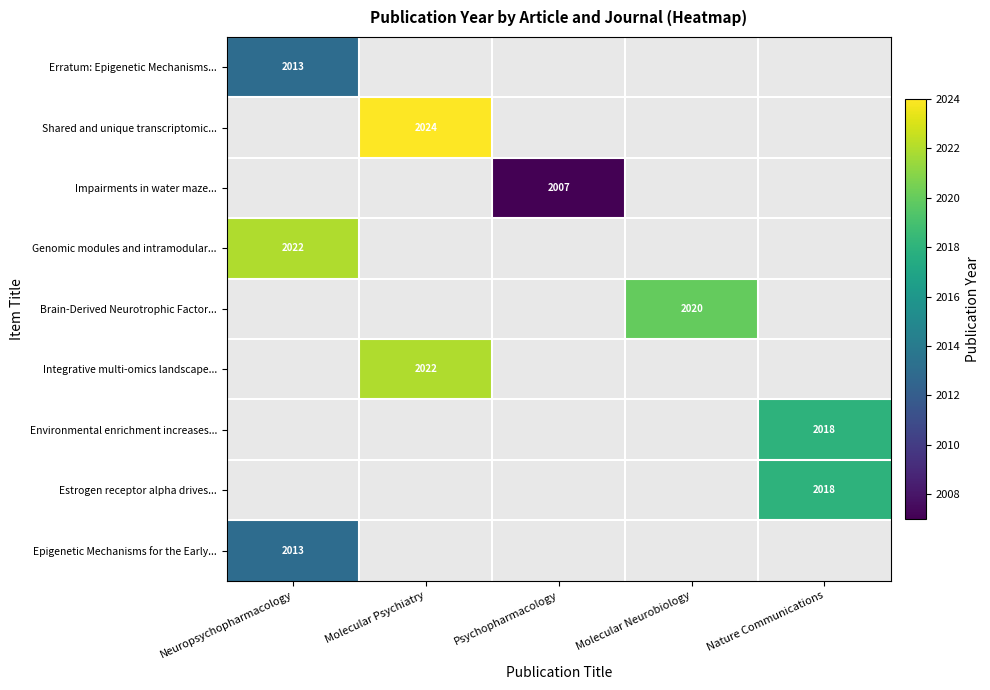

The value of Integrative multi-omics landscape... at Molecular Psychiatry is 2022. True or false?

True